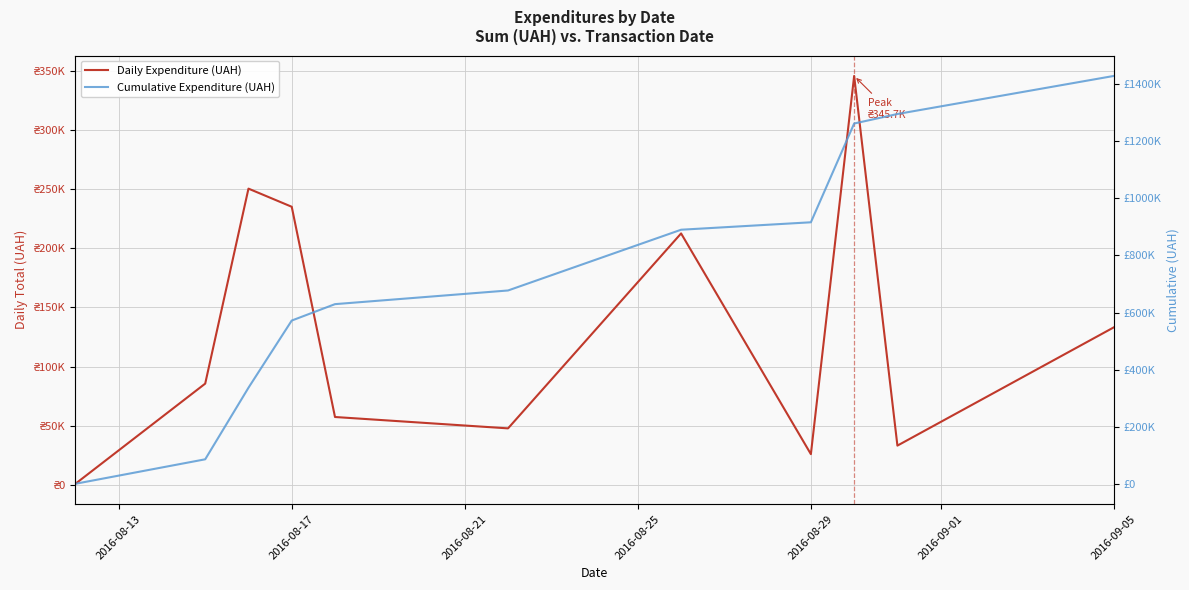

True or false: Cumulative Expenditure (UAH) and Daily Expenditure (UAH) intersect in this chart.

False